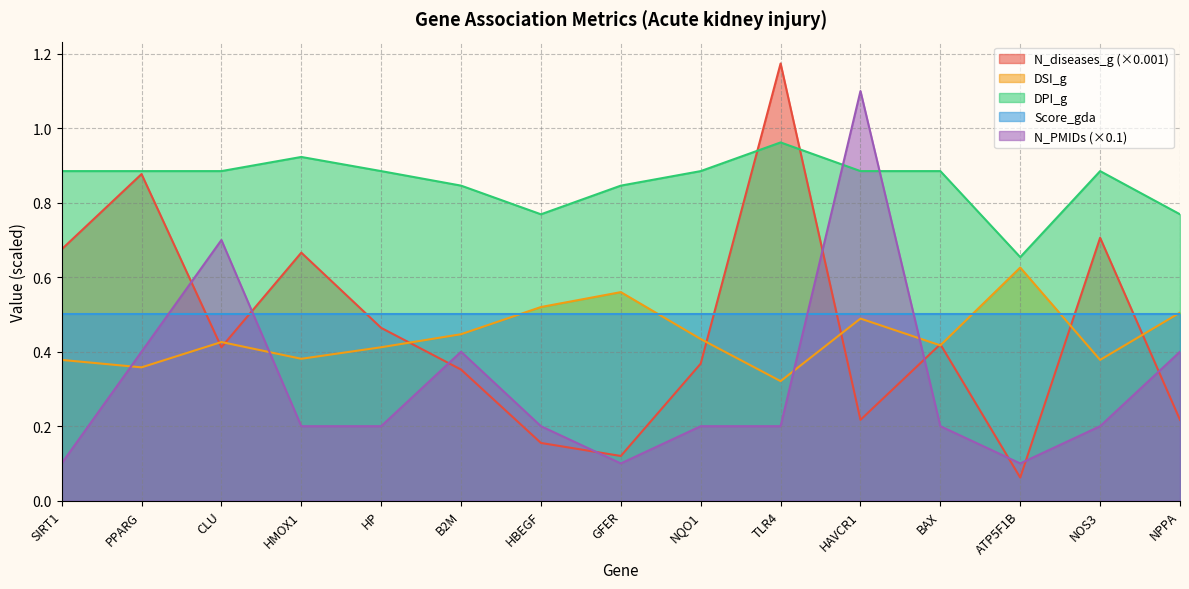

At ATP5F1B, list the series in order from largest to smallest.

DPI_g, DSI_g, Score_gda, N_PMIDs (×0.1), N_diseases_g (×0.001)